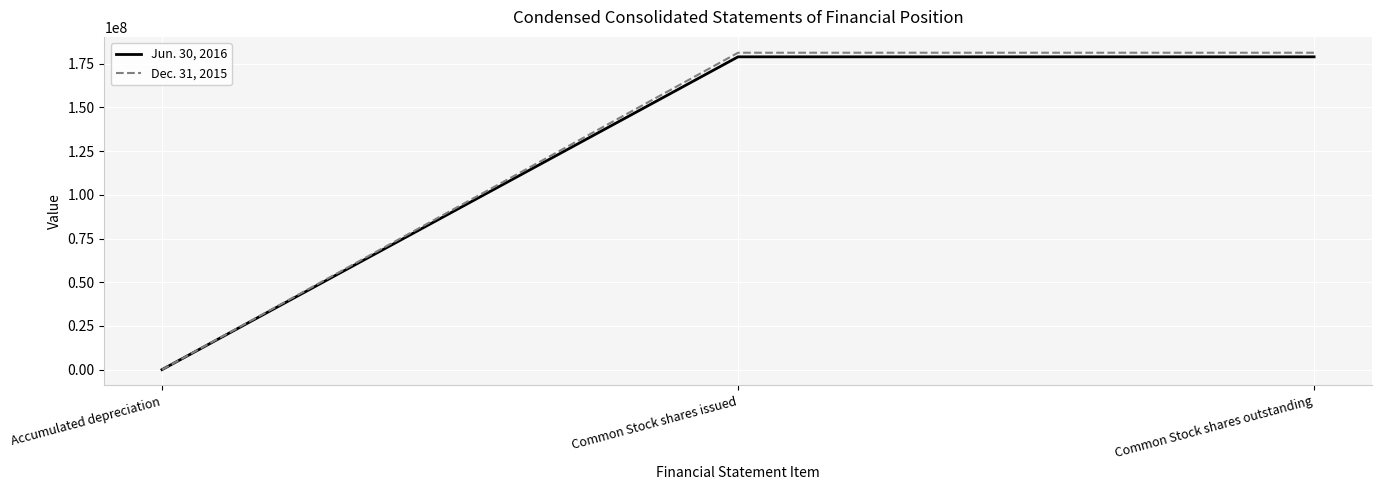

How many positive values does the Dec. 31, 2015 series have?

2